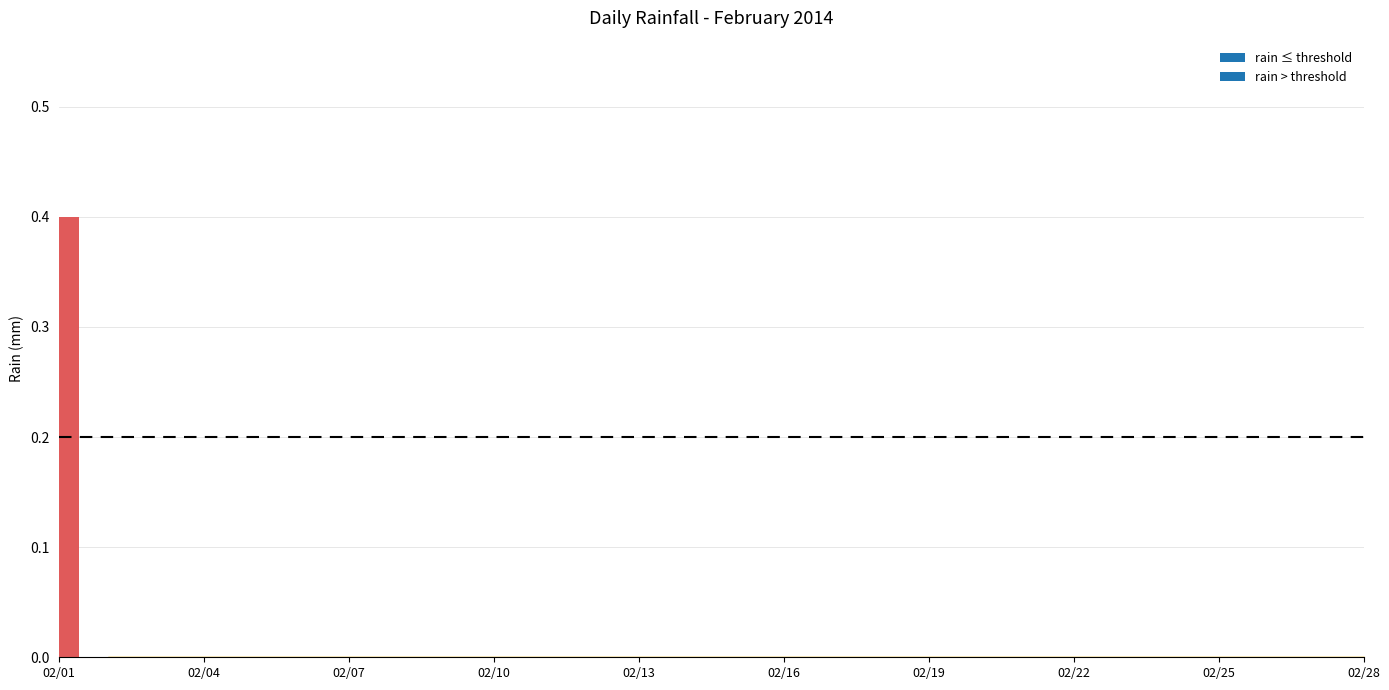

Reading right to left, what are all the values shown in this chart?

2014-02-28=0.0	2014-02-27=0.0	2014-02-26=0.0	2014-02-25=0.0	2014-02-24=0.0	2014-02-23=0.0	2014-02-22=0.0	2014-02-21=0.0	2014-02-20=0.0	2014-02-19=0.0	2014-02-18=0.0	2014-02-17=0.0	2014-02-16=0.0	2014-02-15=0.0	2014-02-14=0.0	2014-02-13=0.0	2014-02-12=0.0	2014-02-11=0.0	2014-02-10=0.0	2014-02-09=0.0	2014-02-08=0.0	2014-02-07=0.0	2014-02-06=0.0	2014-02-05=0.0	2014-02-04=0.0	2014-02-03=0.0	2014-02-02=0.0	2014-02-01=0.4